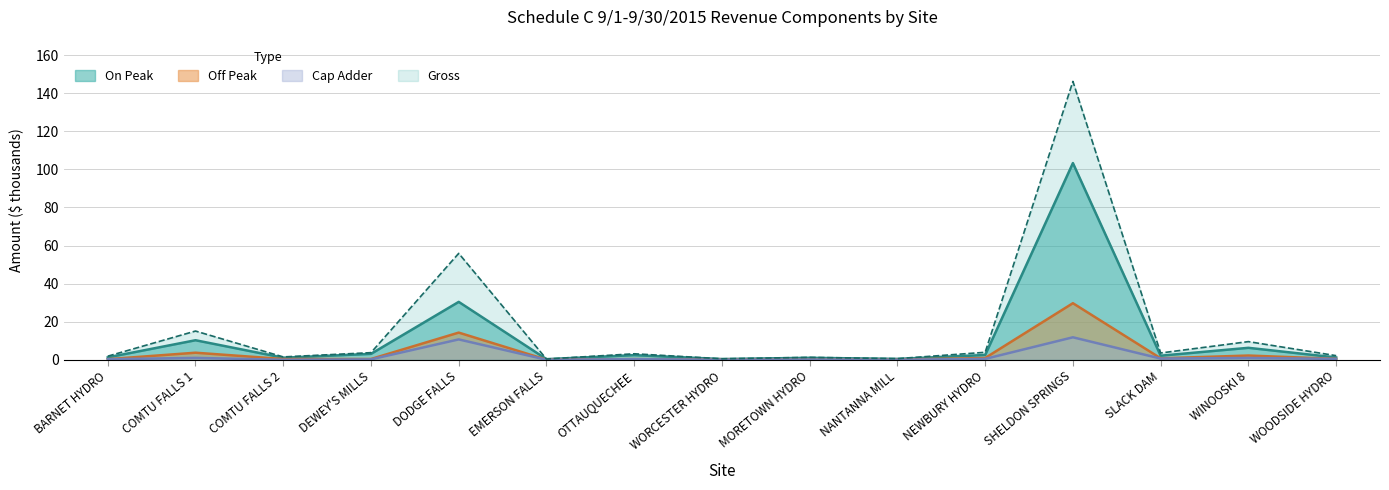

Reading left to right, what are all the values shown in this chart?

On Peak: 1.3	10.3	1.1	3.1	30.4	0.3	2.4	0.4	1.0	0.5	2.5	103.3	2.1	6.3	1.2
Off Peak: 0.3	3.7	0.4	0.4	14.3	0.1	0.4	0.1	0.1	0.1	0.9	29.7	0.8	2.2	0.5
Cap Adder: 0.3	1.0	0.0	0.2	10.7	0.0	0.3	0.0	0.1	0.0	0.4	11.8	0.6	0.9	0.4
Gross: 1.9	15.1	1.5	3.7	55.9	0.4	3.1	0.5	1.3	0.6	3.9	146.2	3.6	9.5	2.2